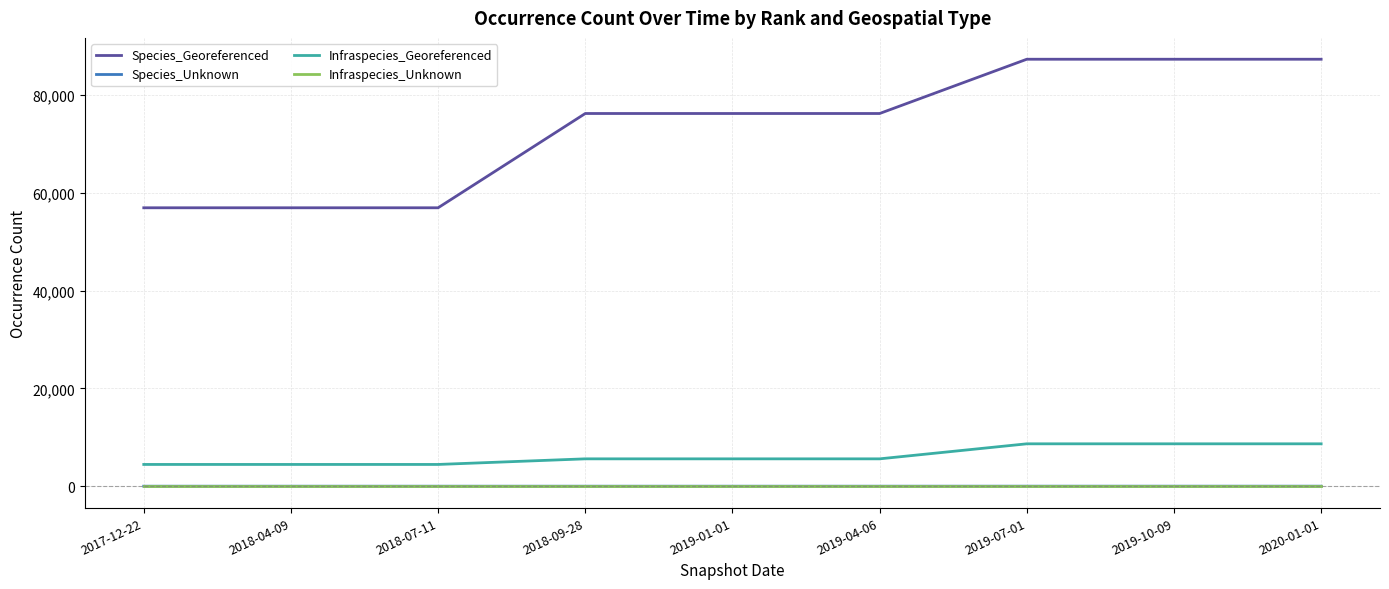

What is the greatest value displayed?

87367